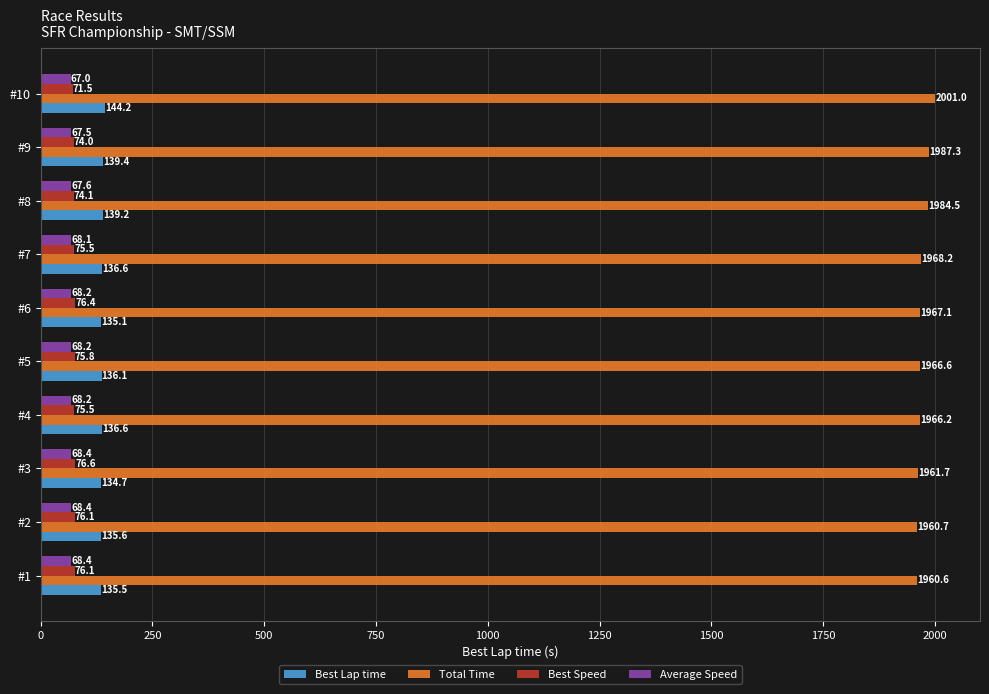

What is the minimum value shown in the chart?

67.0